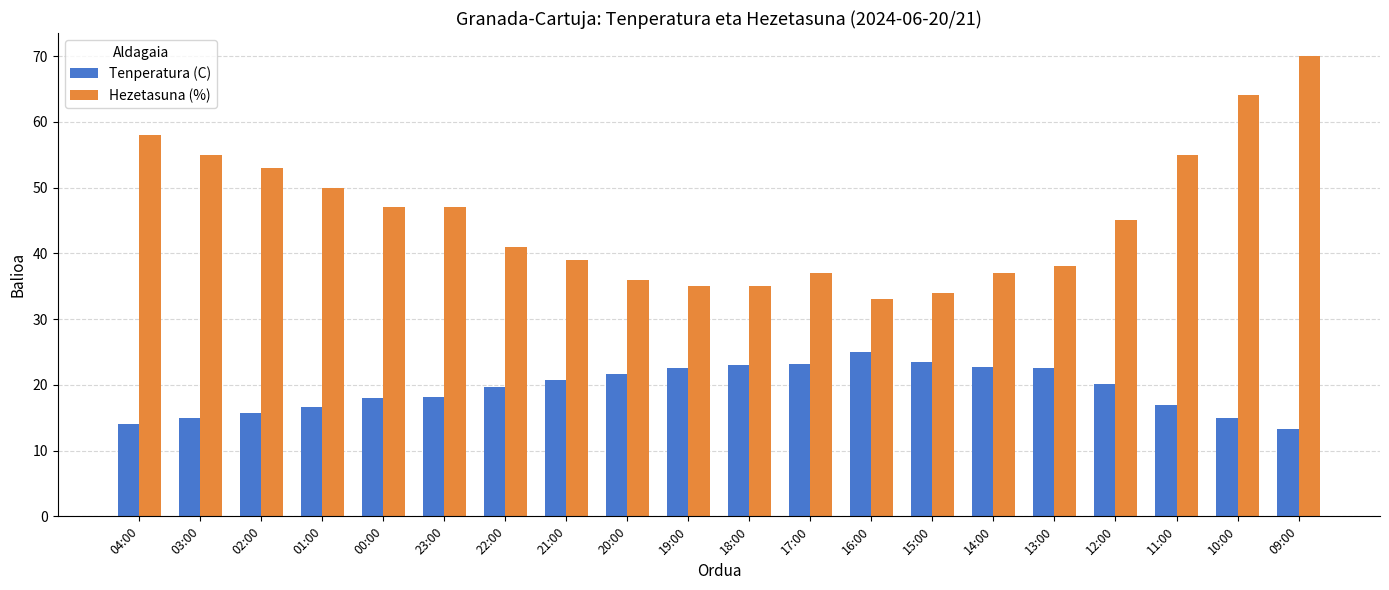

What is the label of the 6th bar from the right?

14:00